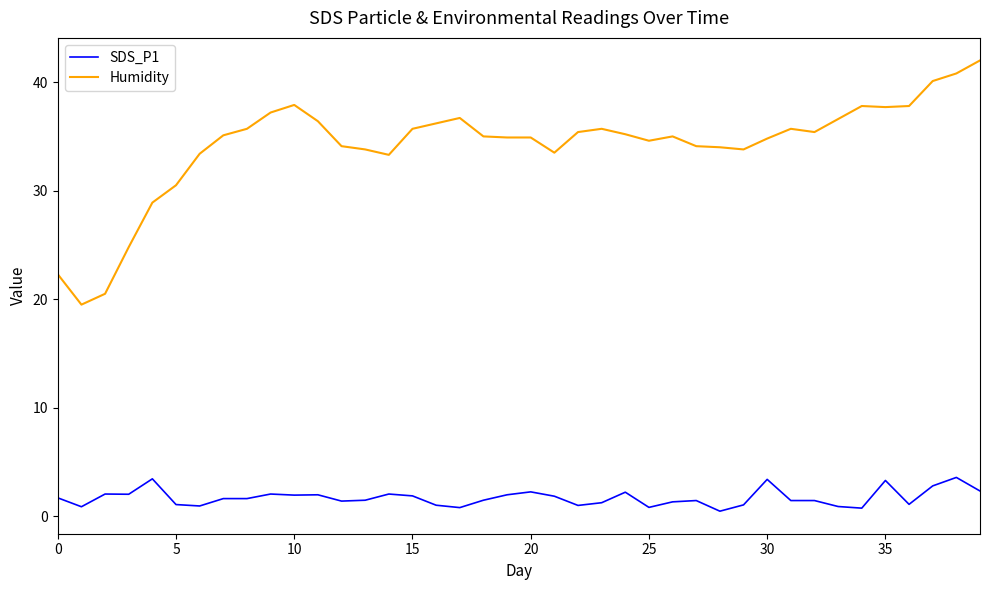

True or false: Humidity and SDS_P1 intersect in this chart.

False